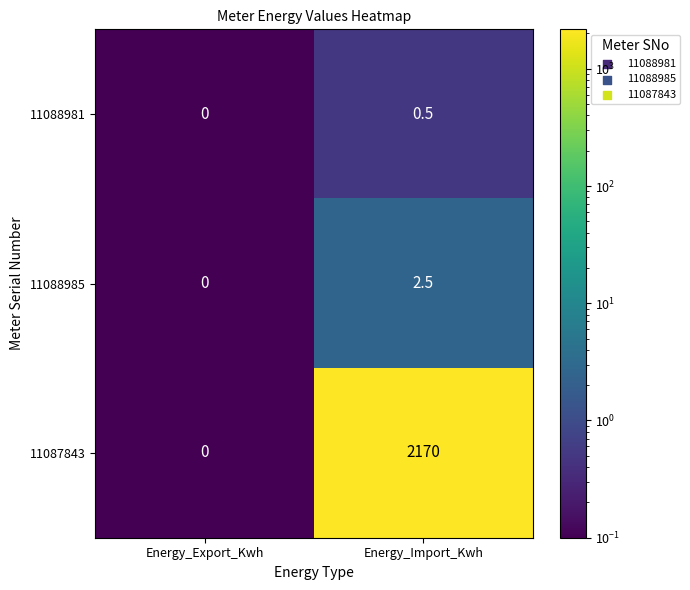

Rank the series by their maximum value, from highest to lowest.

11087843, 11088985, 11088981